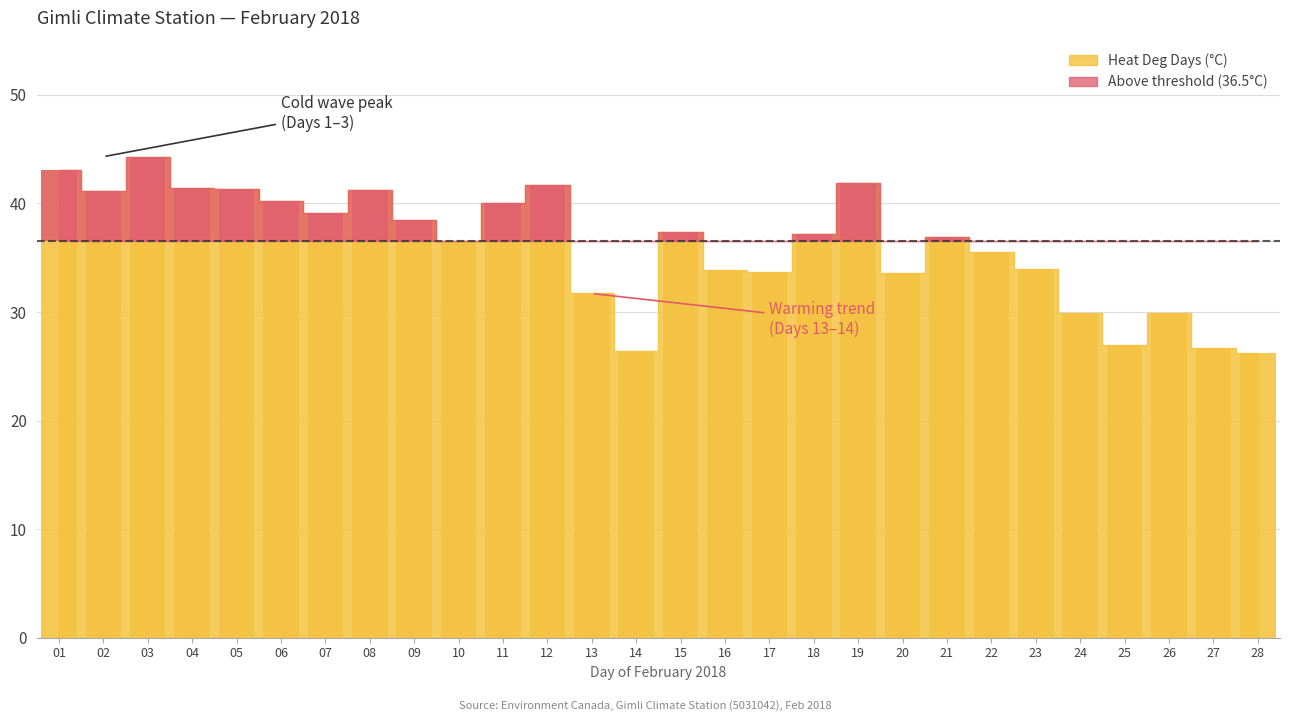

True or false: the data shows 64.2 at 12.

False